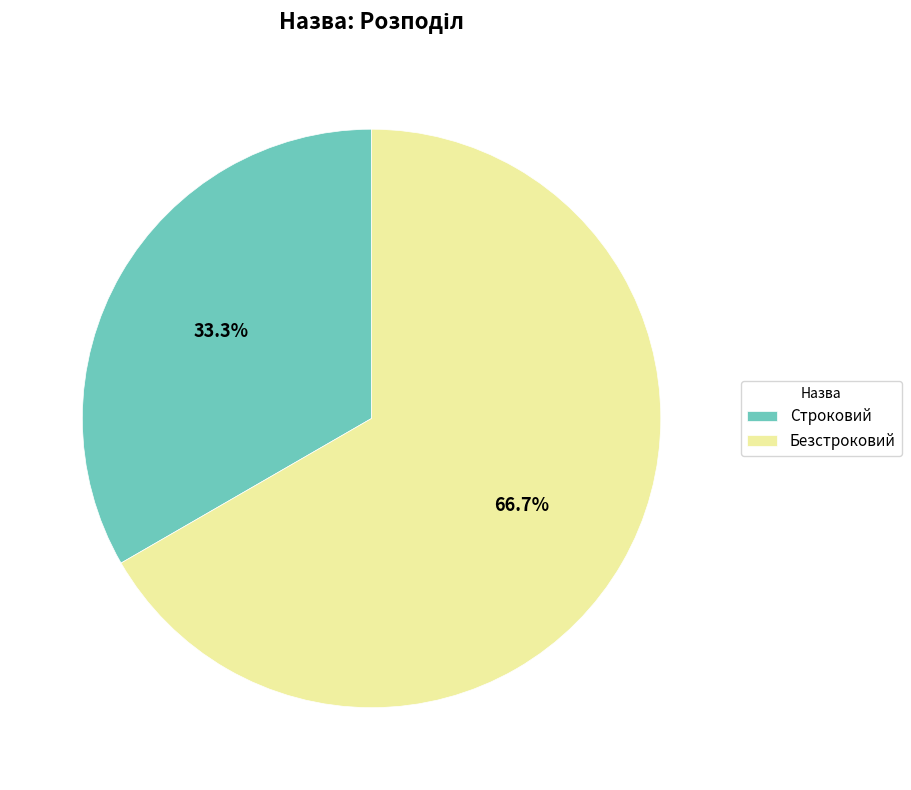

Rank the categories by value from lowest to highest.

Строковий, Безстроковий